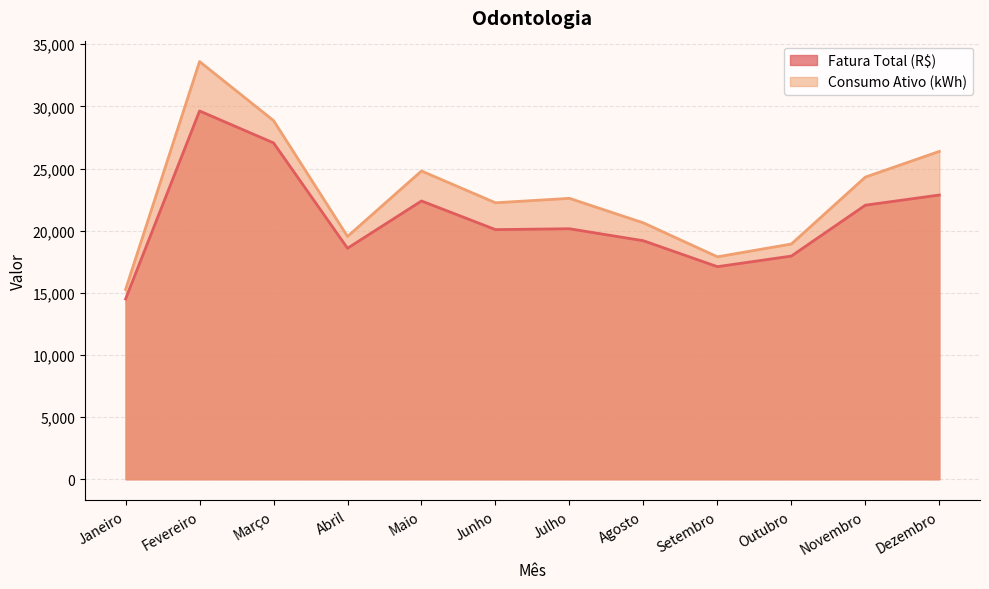

At which label is Fatura Total (R$) closest to 22068?

Novembro